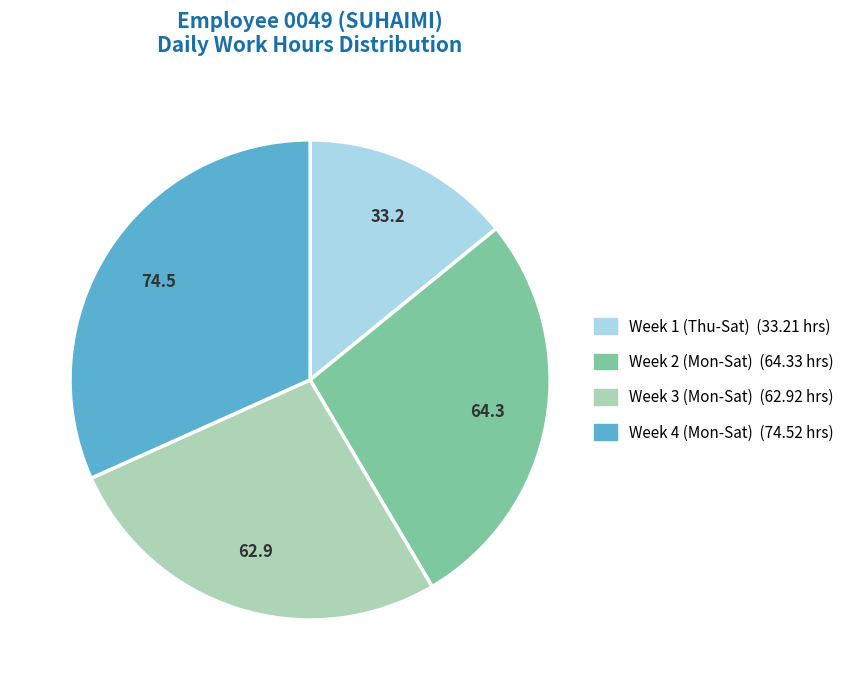

Is there any slice that represents more than half of the pie?

No